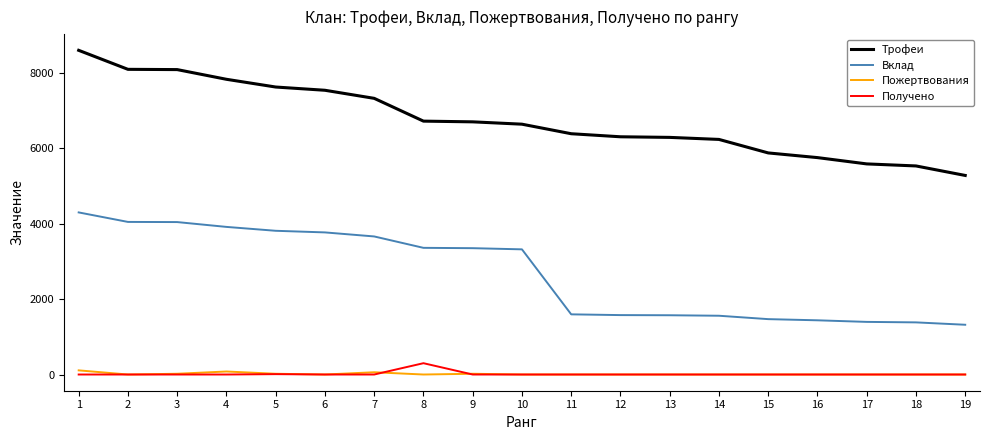

True or false: Получено and Трофеи cross at least once.

False